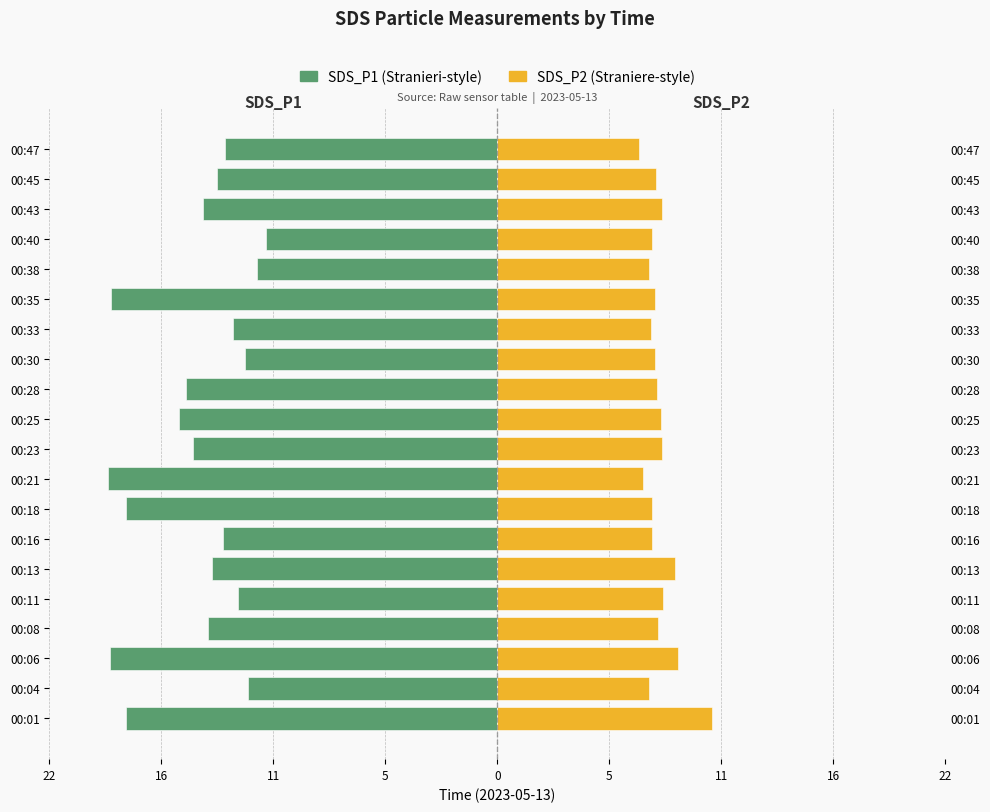

What are all the series names shown in the legend?

SDS_P1, SDS_P2